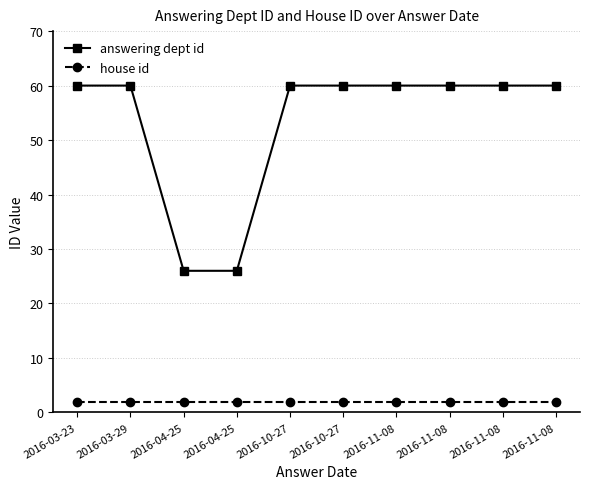

What value does the answering dept id series have at 2016-10-27, to the nearest 5?

60